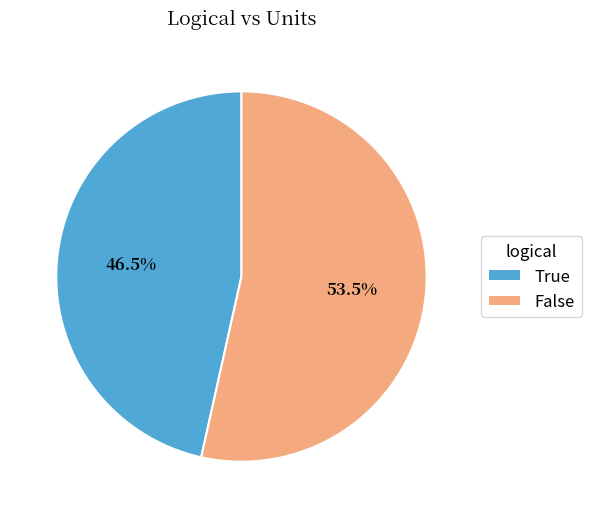

Which slice is the smallest?

True